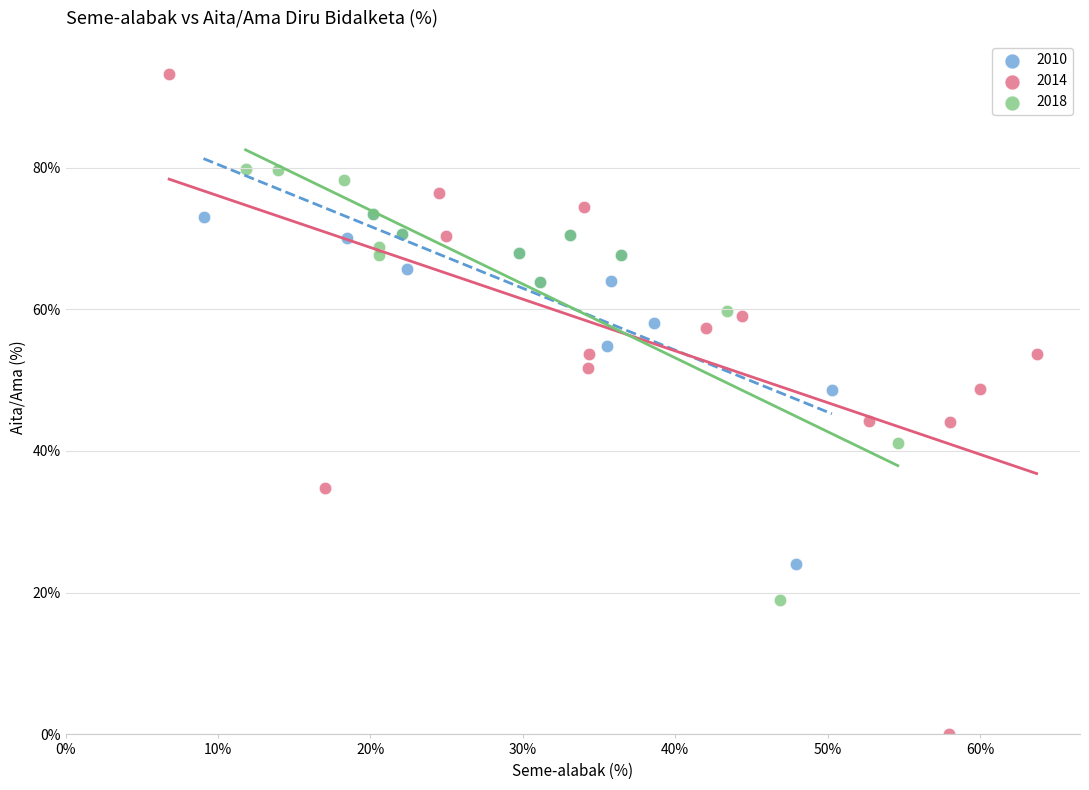

Which series has the widest spread of Y values?

2014